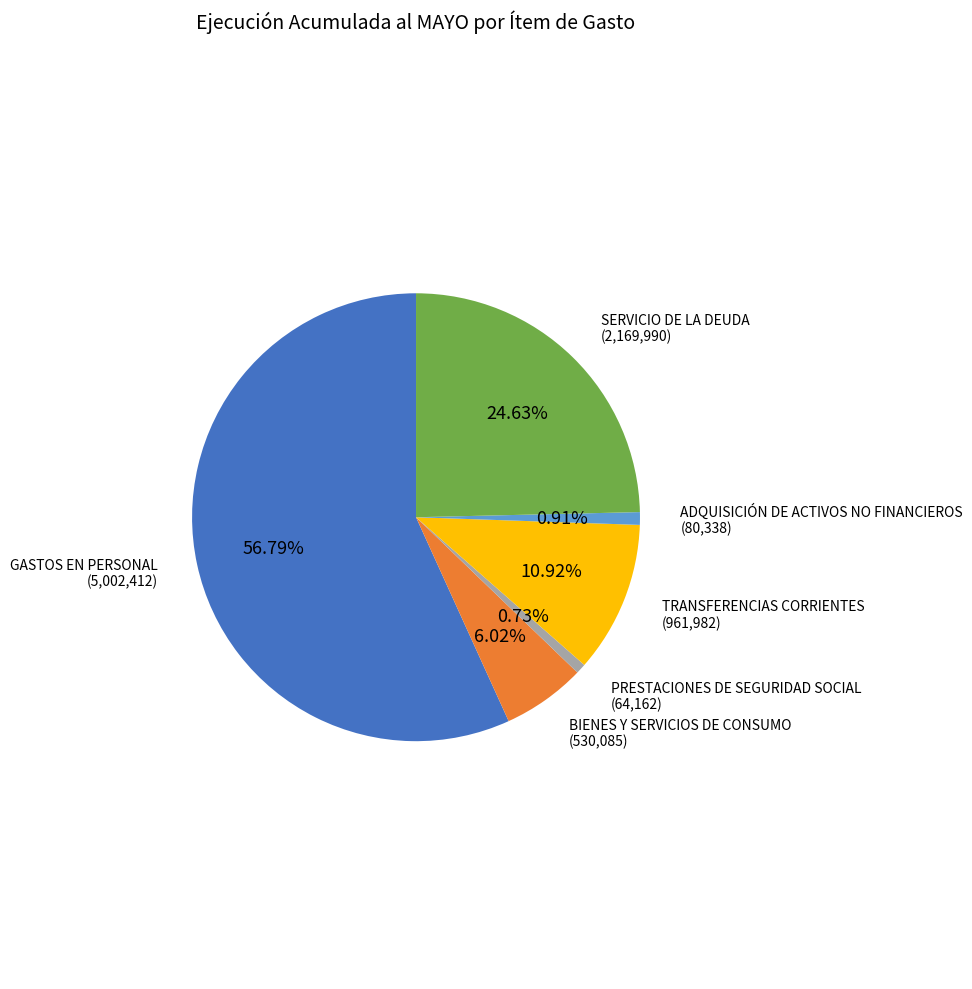

Does any single category account for the majority?

Yes